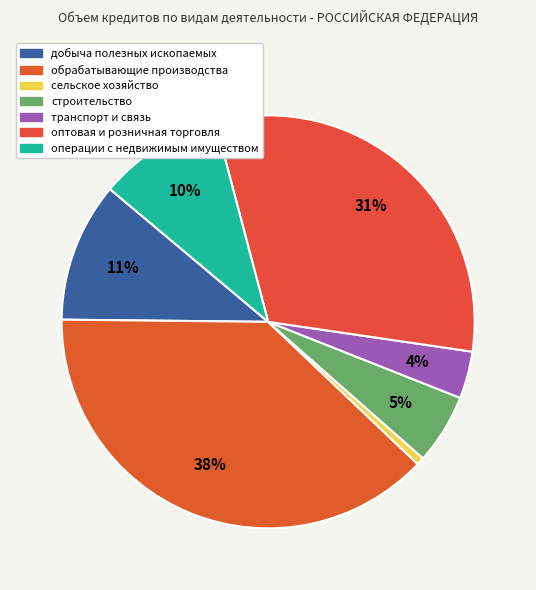

To the nearest percent, what portion does транспорт и связь represent?

4%